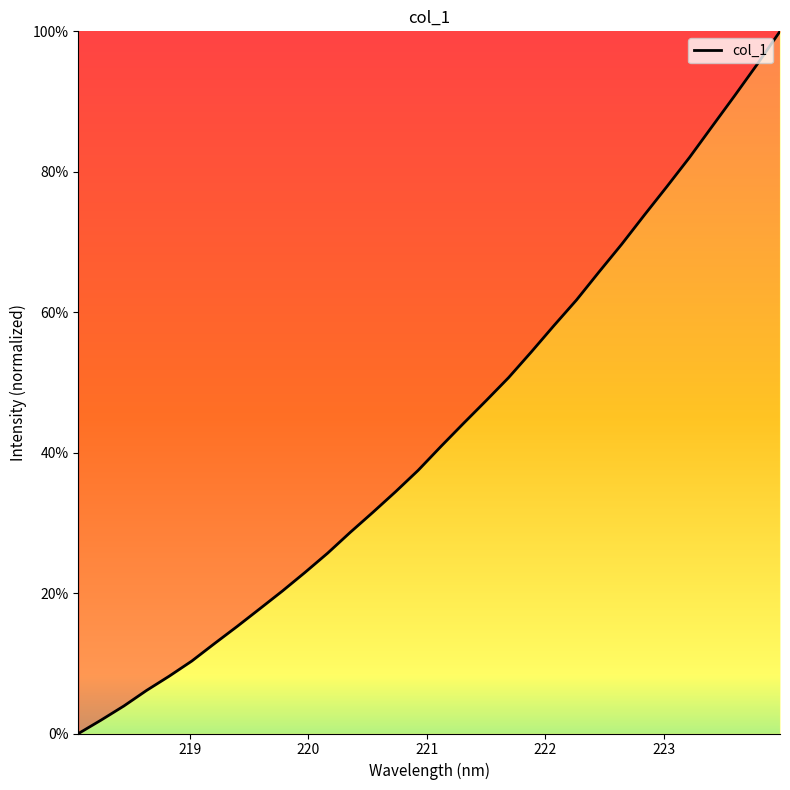

Reading right to left, transcribe all the data shown in this chart.

100.0	95.3	90.9	86.5	82.1	77.9	73.8	69.7	65.8	61.7	58.1	54.3	50.7	47.4	44.2	40.9	37.5	34.4	31.5	28.6	25.7	22.9	20.3	17.8	15.2	12.8	10.3	8.2	6.1	3.9	1.9	0.0